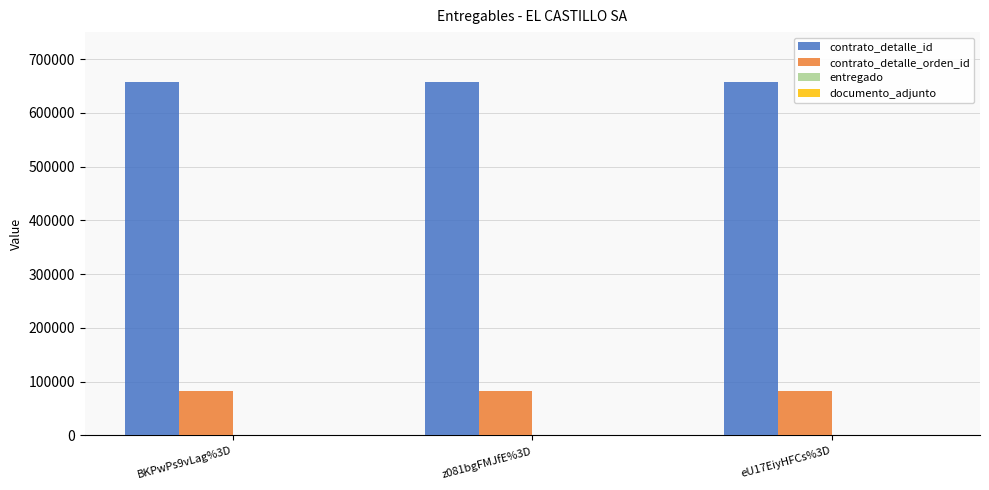

Count the number of categories in the chart.

3